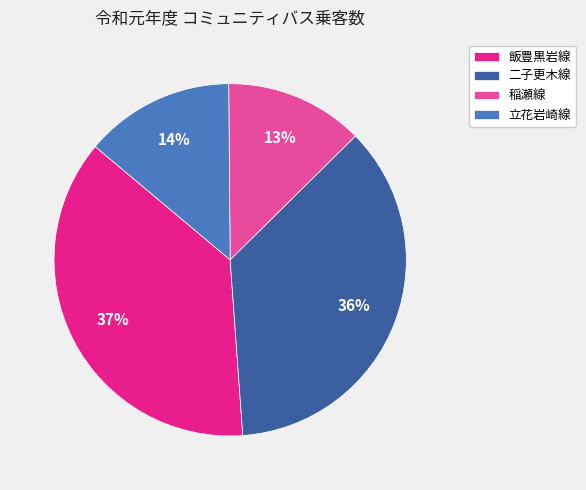

To the nearest percent, what is the difference between the 立花岩崎線 and 稲瀬線 slice percentages?

1%